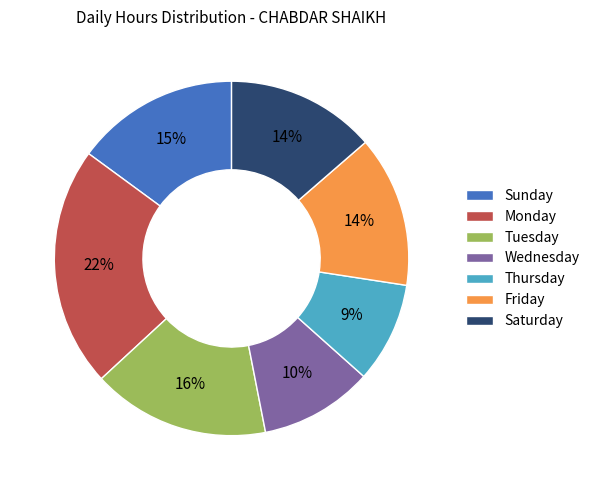

Which slice is the largest?

Monday